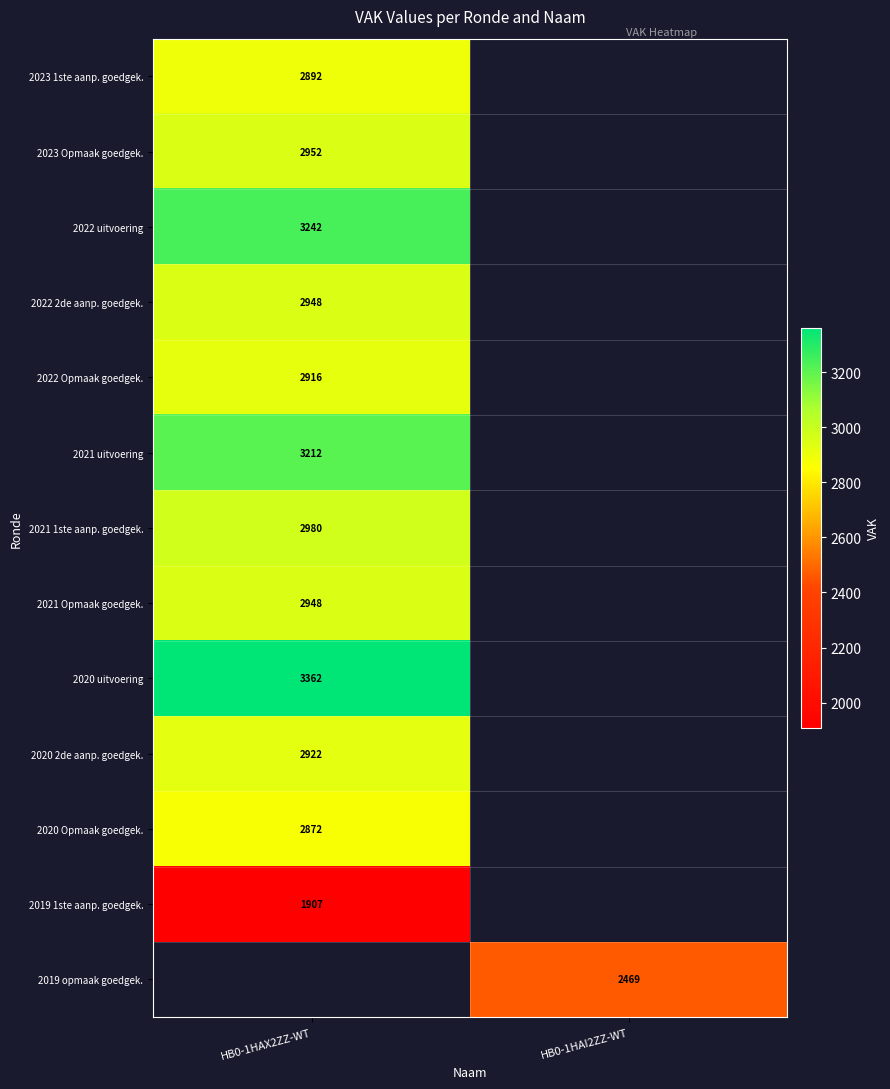

The value of 2020 2de aanp. goedgek. at HB0-1HAX2ZZ-WT is 5104. True or false?

False